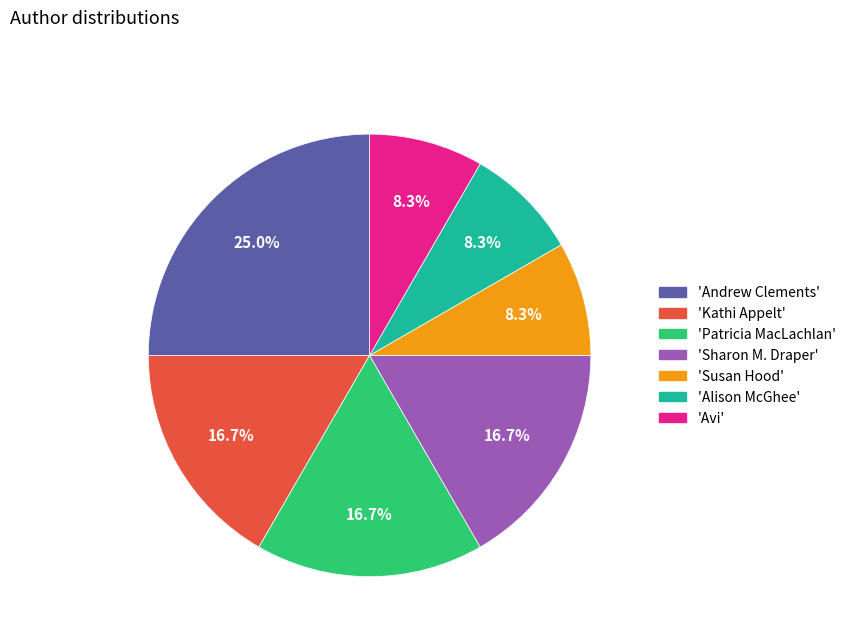

How many slices are in this pie chart?

7